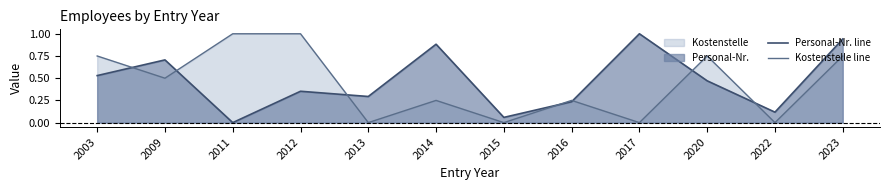

Reading left to right, extract all data points from this chart.

Personal-Nr. line: 2003=0.5	2009=0.7	2011=0.0	2012=0.4	2013=0.3	2014=0.9	2015=0.1	2016=0.2	2017=1.0	2020=0.5	2022=0.1	2023=0.9
Kostenstelle line: 2003=0.8	2009=0.5	2011=1.0	2012=1.0	2013=0.0	2014=0.2	2015=0.0	2016=0.2	2017=0.0	2020=0.8	2022=0.0	2023=0.8